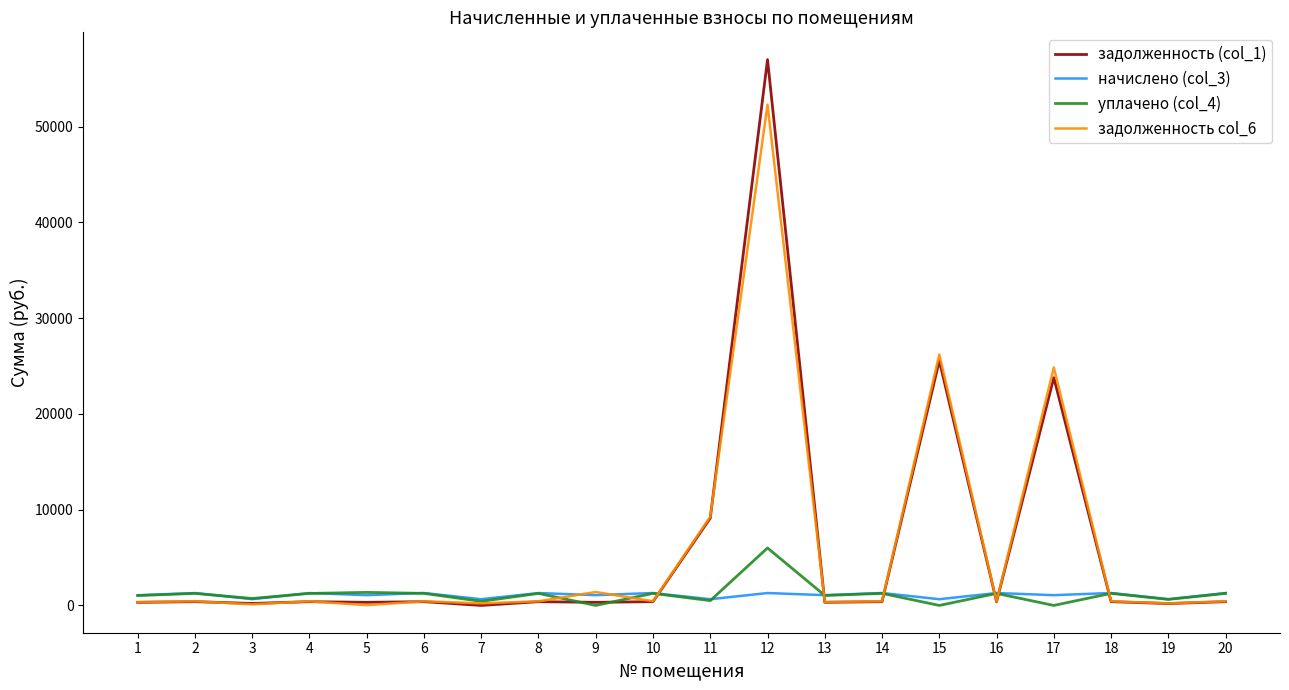

Which series has the widest spread of values?

задолженность (col_1)